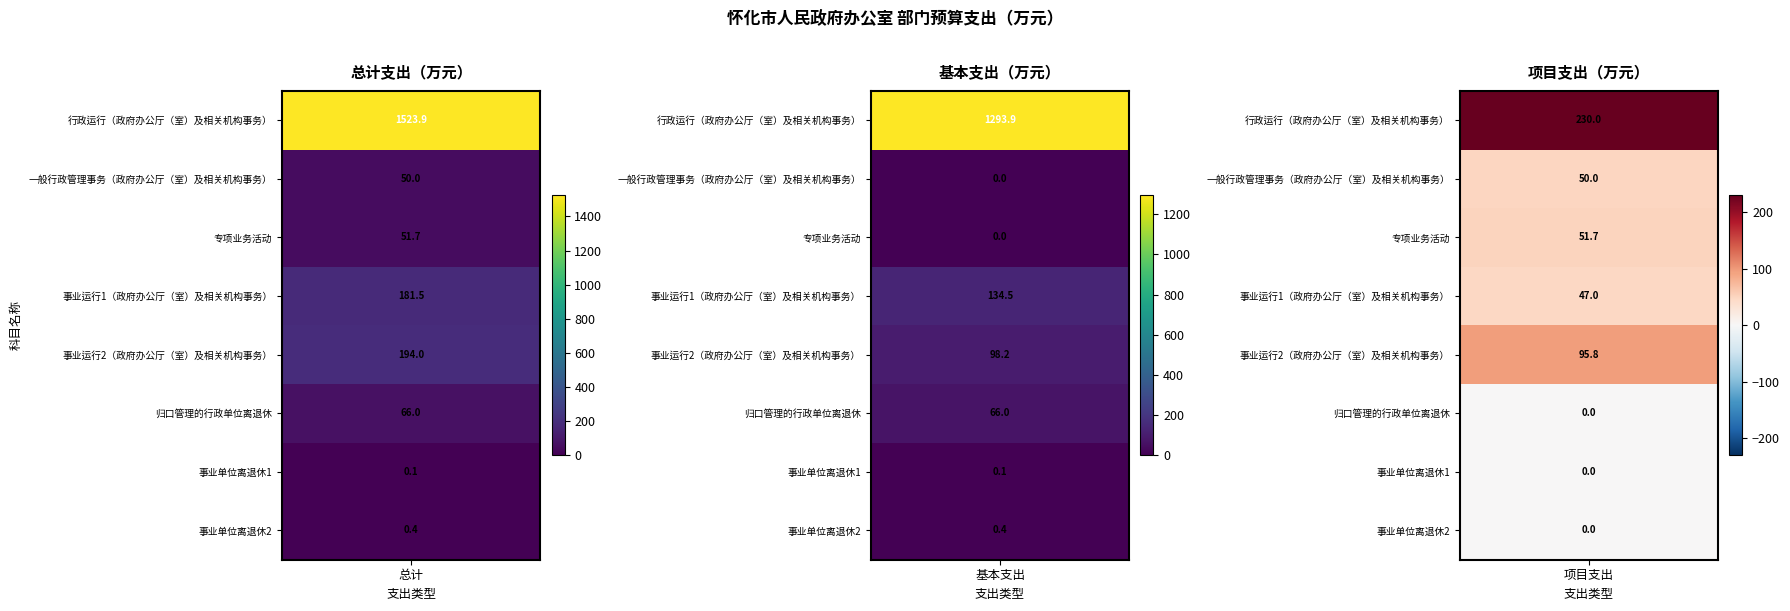

What is the total value across all series at 1?

1593.2